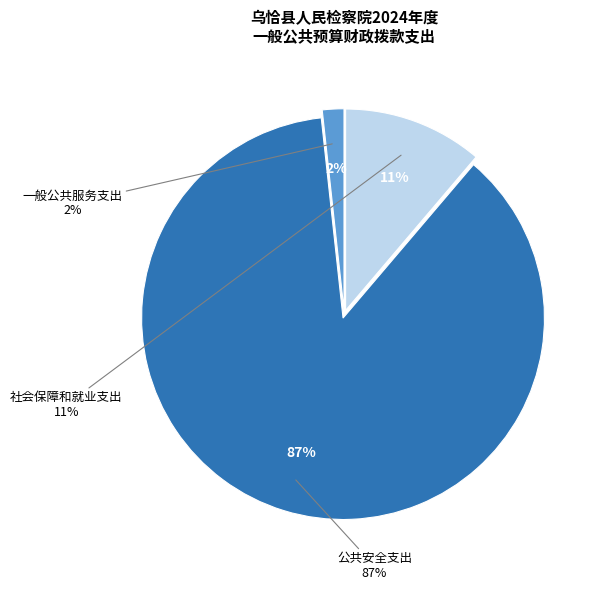

Which category accounts for the majority?

公共安全支出